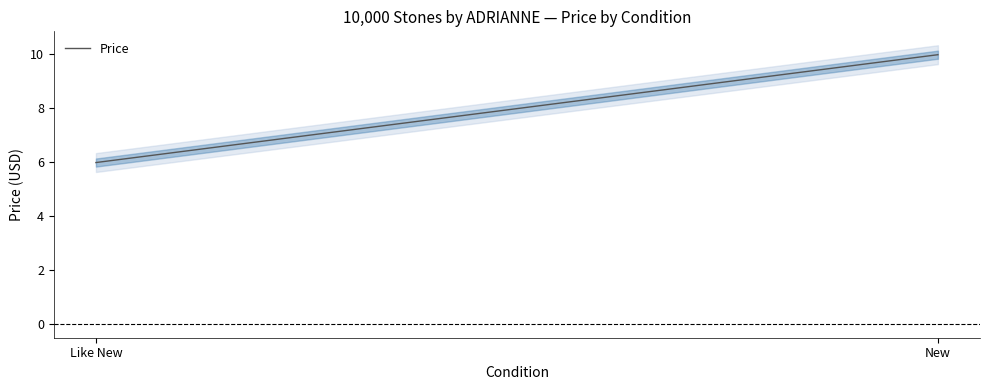

What is the label of the 2nd point from the right?

Like New